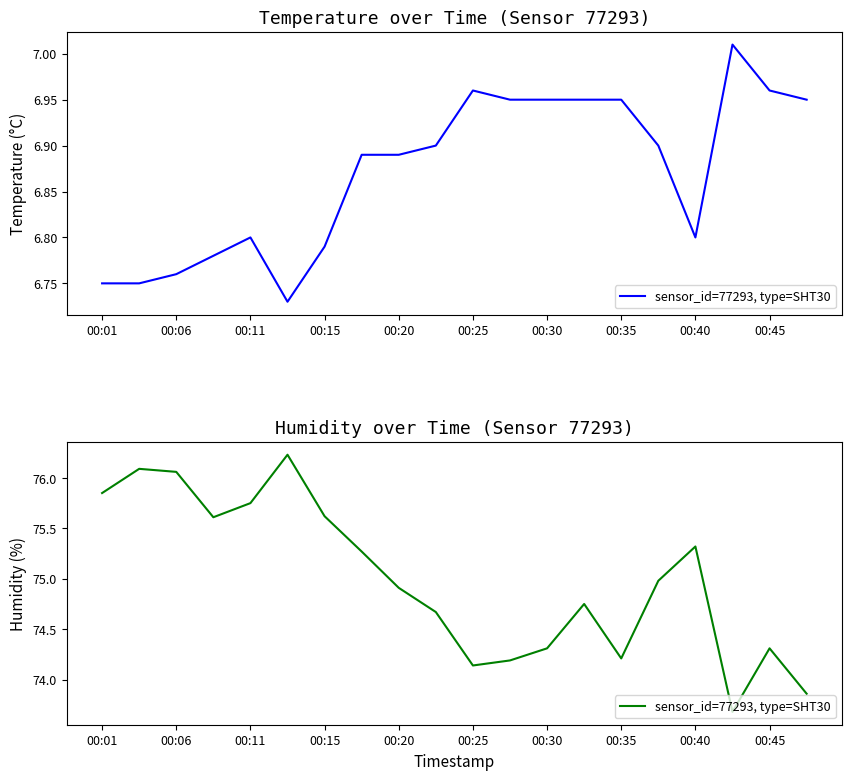

How many data points are above 74?

18